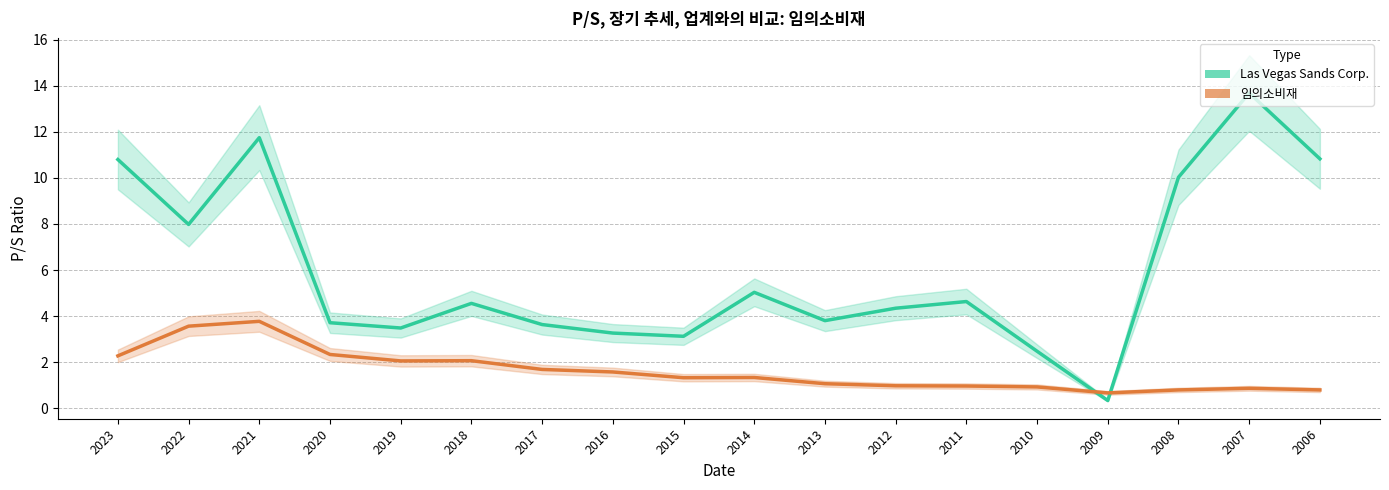

After their last crossing, which series has the higher values: 임의소비재 or Las Vegas Sands Corp.?

Las Vegas Sands Corp.